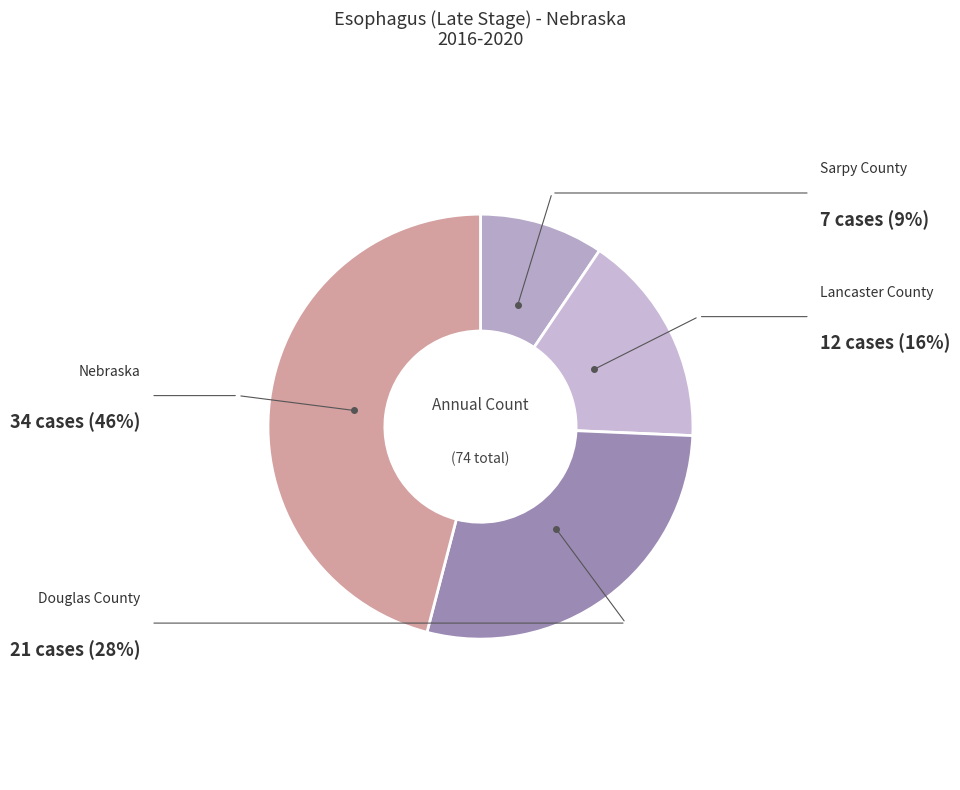

How many segments does this pie chart have?

4